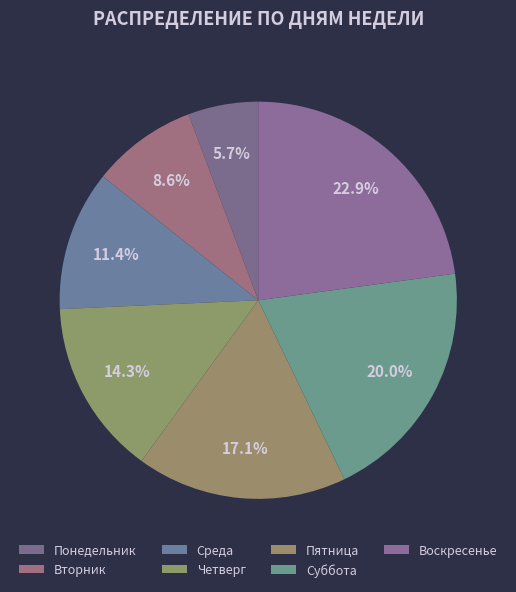

What portion of the pie excludes Пятница?

82.9%